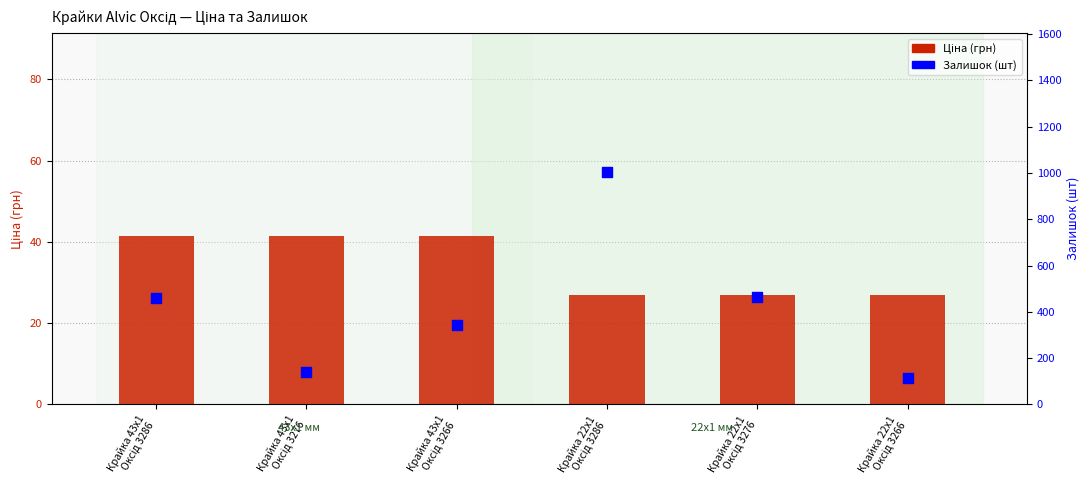

Which series has the widest spread of Y values?

Залишок (шт)